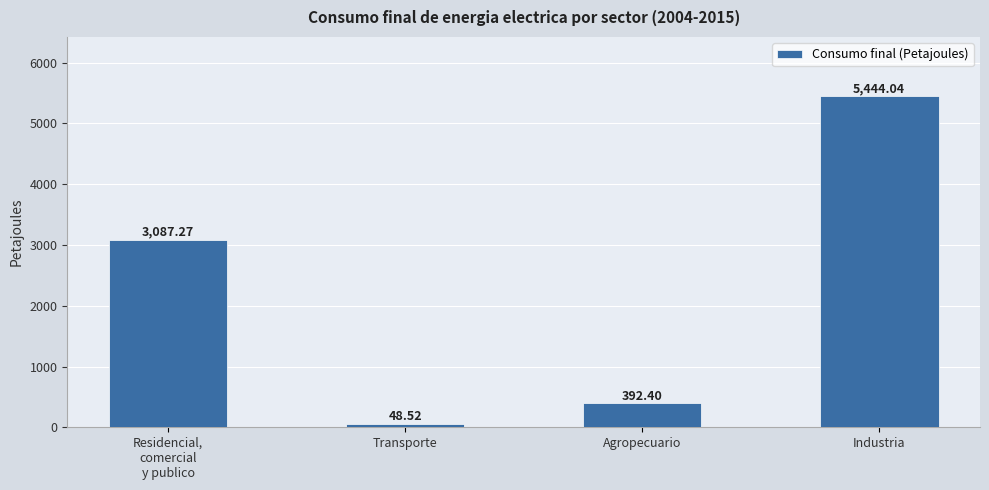

Reading left to right, extract all data points from this chart.

Residencial,
comercial
y publico=3087.3	Transporte=48.5	Agropecuario=392.4	Industria=5444.0